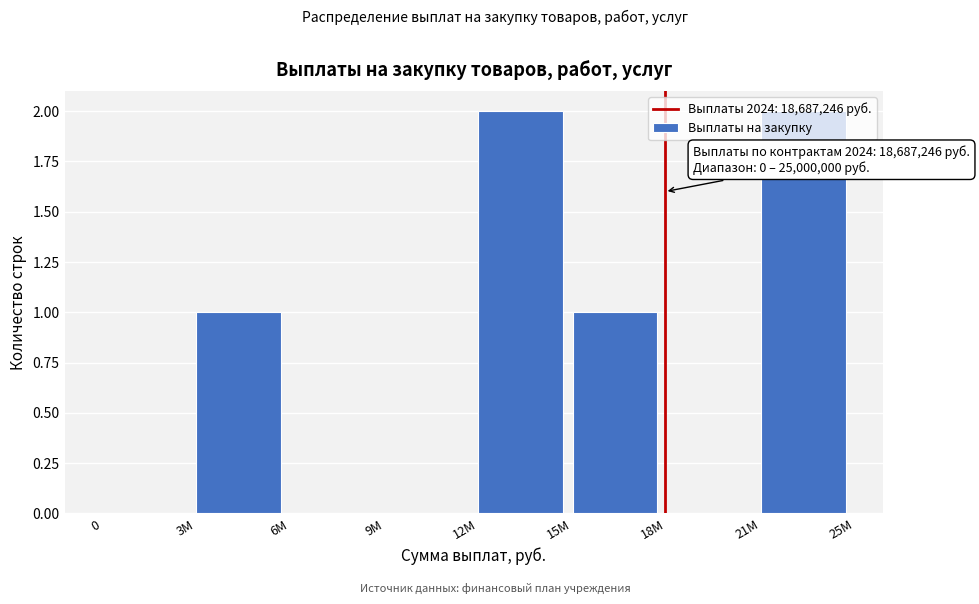

Between 15M and 6M, which is larger?

15M